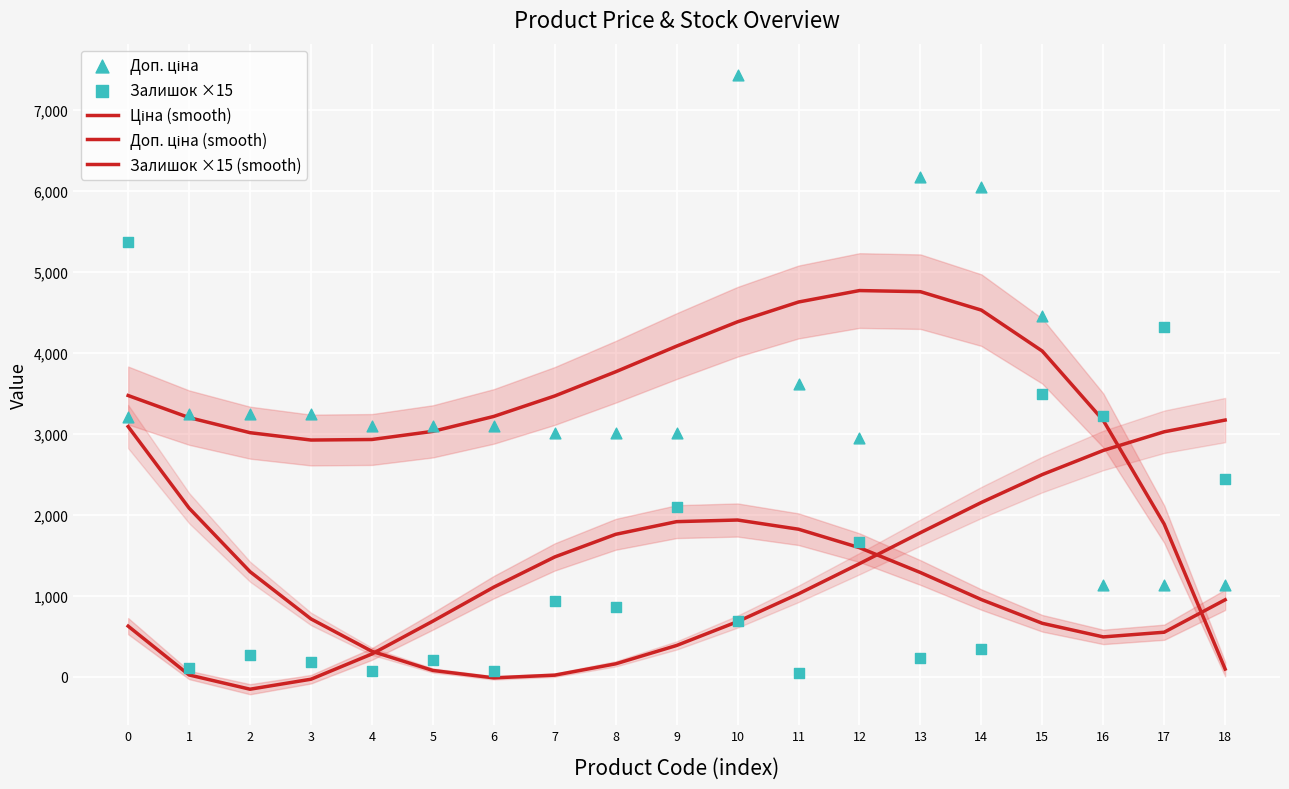

What is the total value across all series at 0?

15760.1